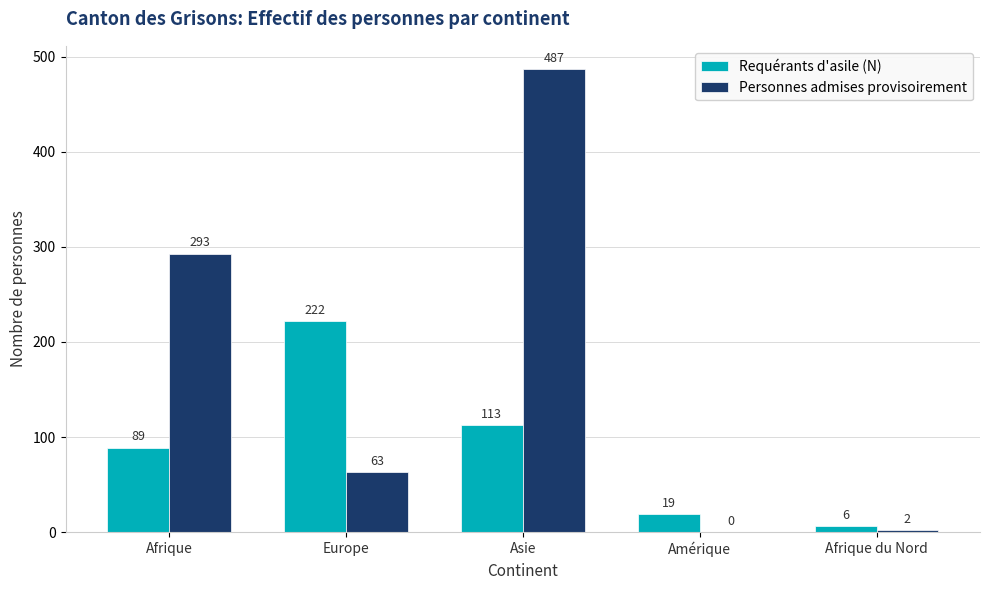

Count the number of data series in this chart.

2